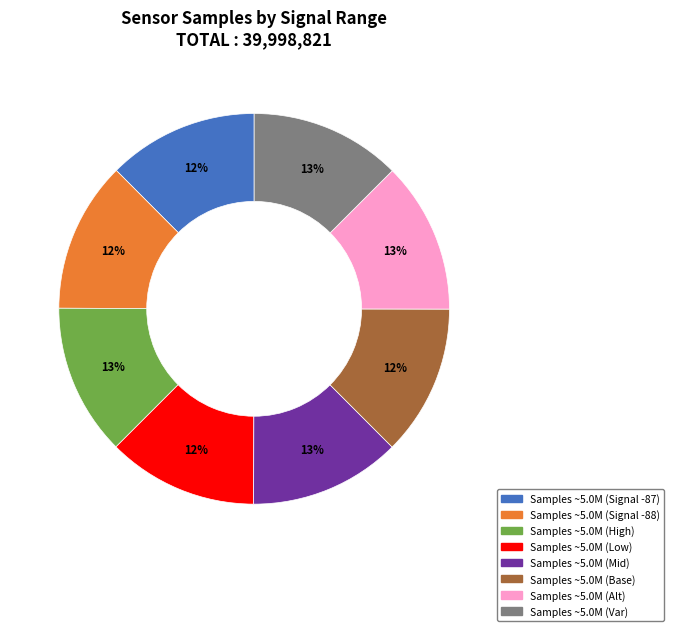

How many segments does this pie chart have?

8